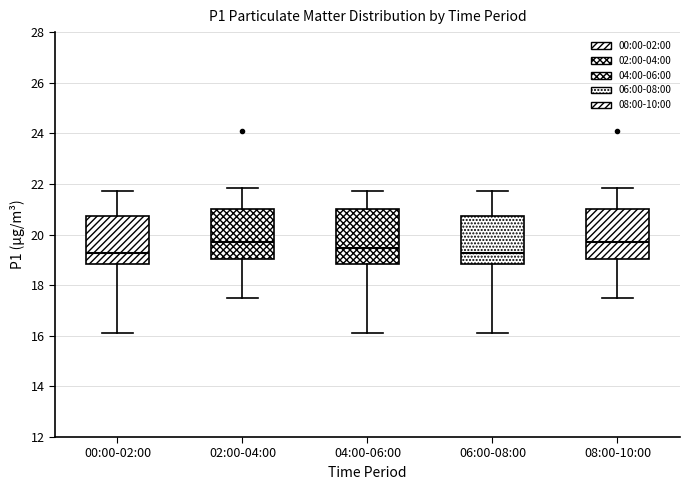

Reading left to right, transcribe this box plot: for each box, give where its median line is, the range the box spans, and where its two whiskers end, as read against the y-axis. The values are not printed on the chart, so give them approximately, as read against the axis.

00:00-02:00: median 19.2, box 18.8 to 20.8, whiskers 16.2 to 21.8
02:00-04:00: median 19.8, box 19.0 to 21.0, whiskers 17.4 to 21.8
04:00-06:00: median 19.4, box 18.8 to 21.0, whiskers 16.2 to 21.8
06:00-08:00: median 19.2, box 18.8 to 20.8, whiskers 16.2 to 21.8
08:00-10:00: median 19.8, box 19.0 to 21.0, whiskers 17.4 to 21.8